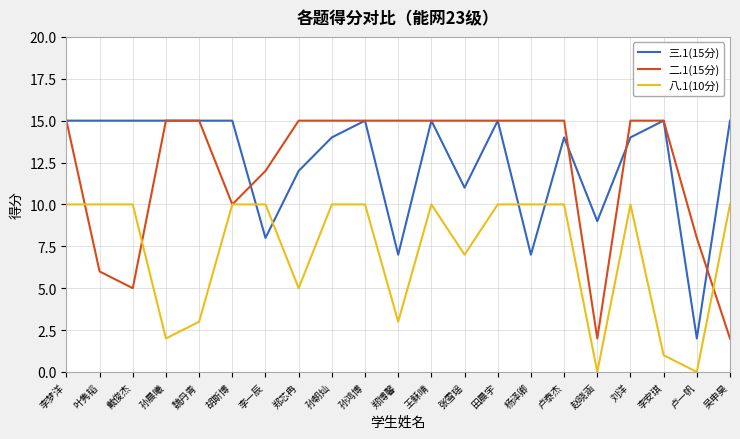

What is the total value across all series at 李安琪?

31